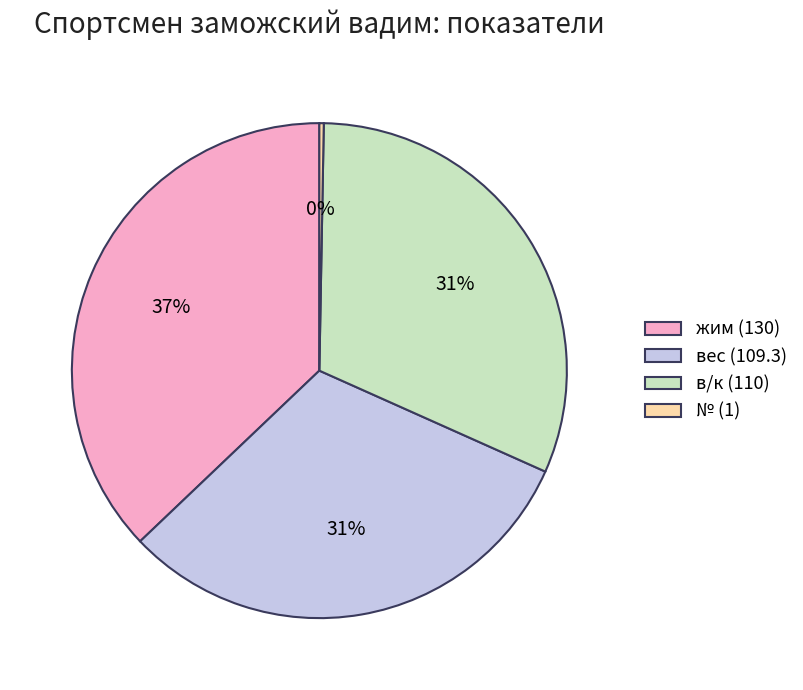

Do в/к (110) and № (1) together represent more than half of the pie?

No